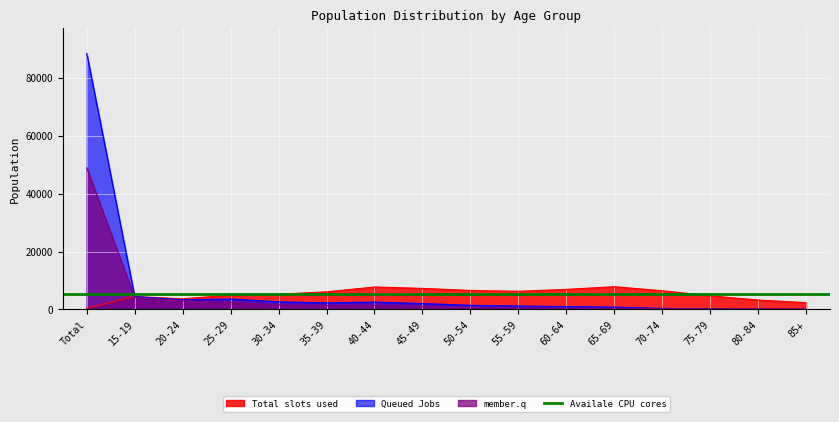

At which label does Queued Jobs reach its peak?

Total